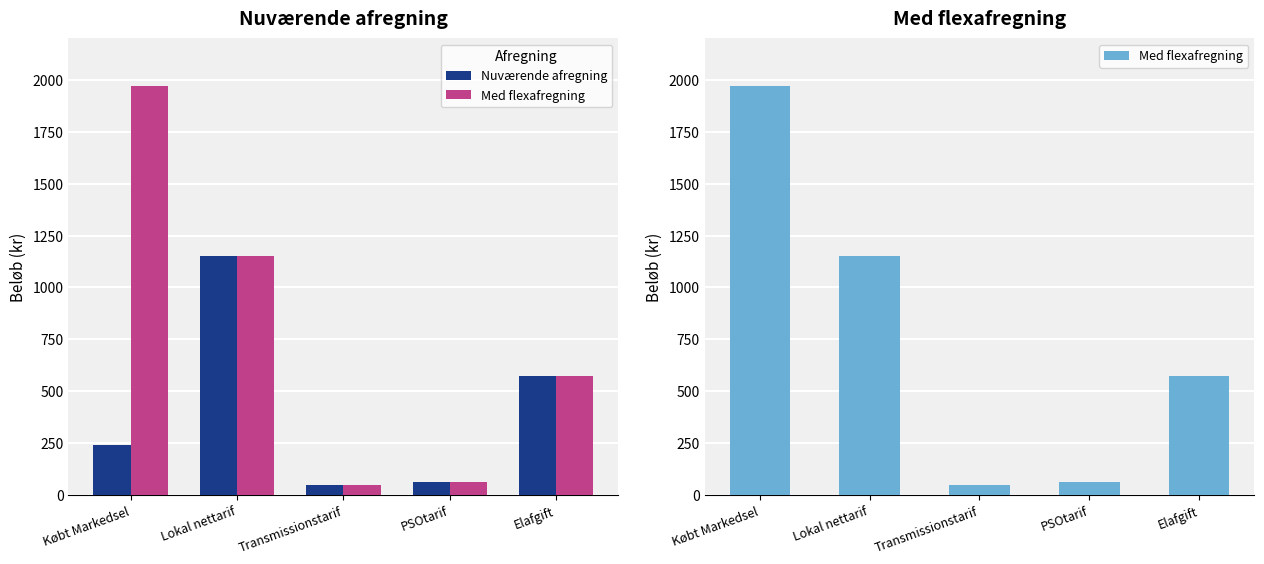

How many distinct data groups are displayed?

2